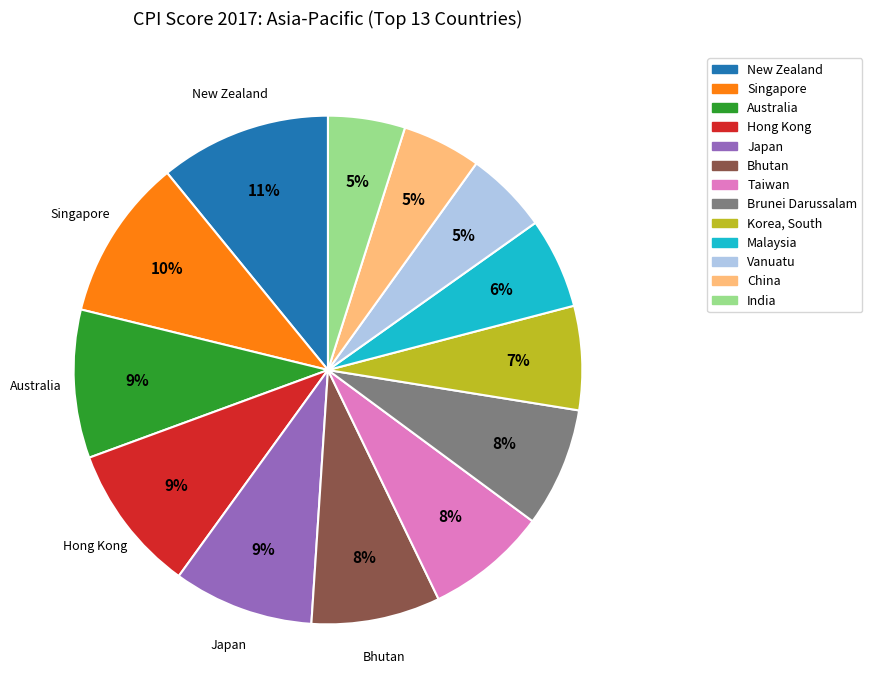

Does Singapore represent more than half of the total?

No